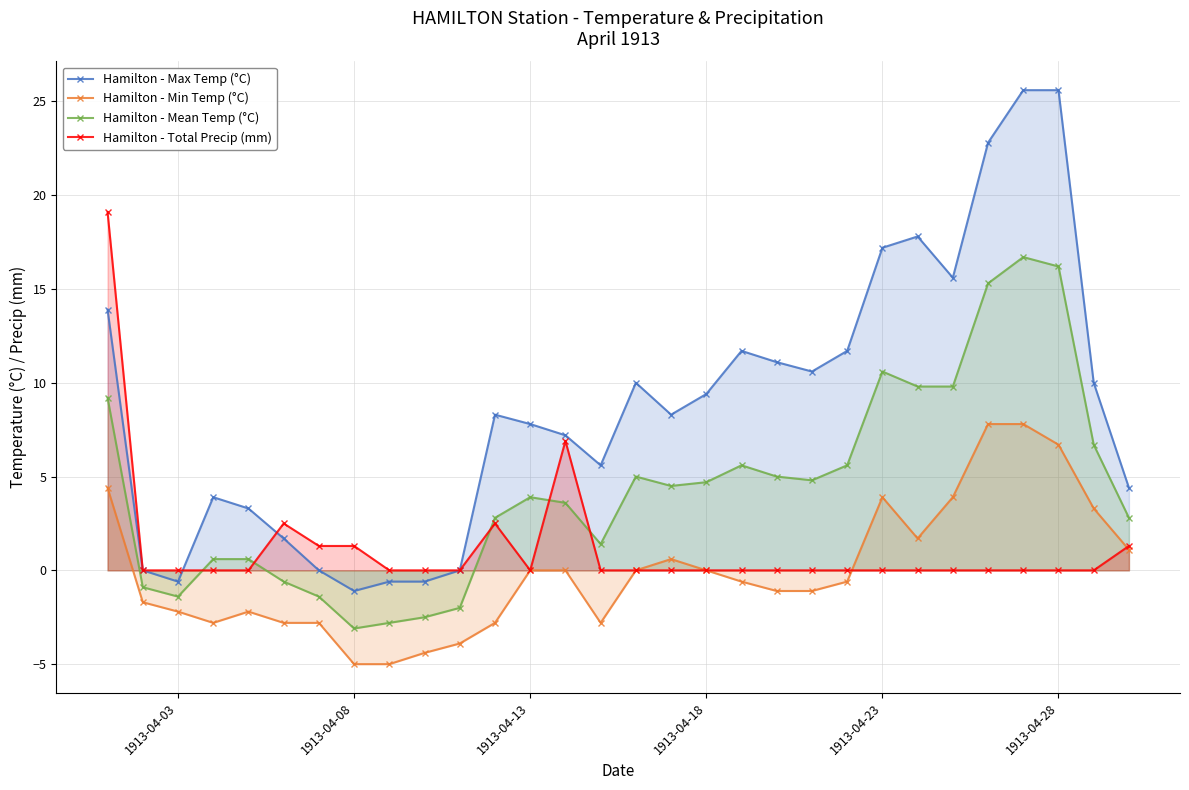

What is the minimum value for Hamilton - Mean Temp (°C)?

-3.1